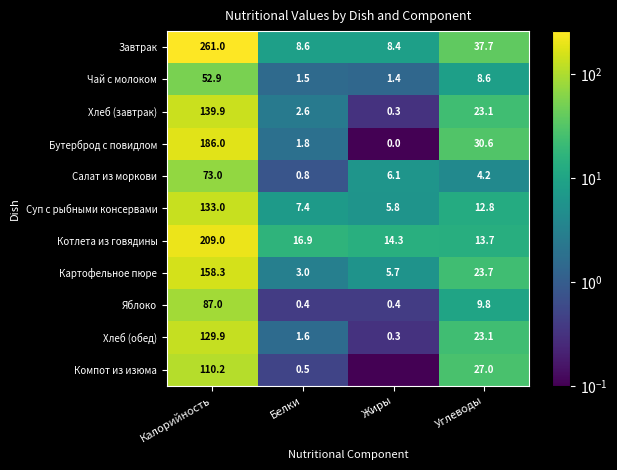

List the labels in order of Хлеб (обед) value, smallest first.

Жиры, Белки, Углеводы, Калорийность